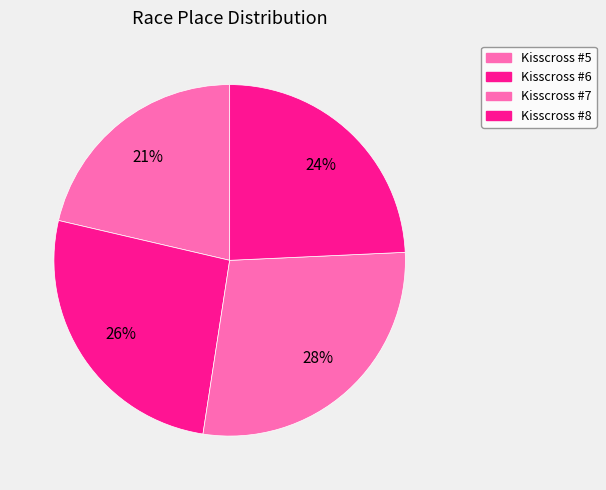

How many segments does this pie chart have?

4